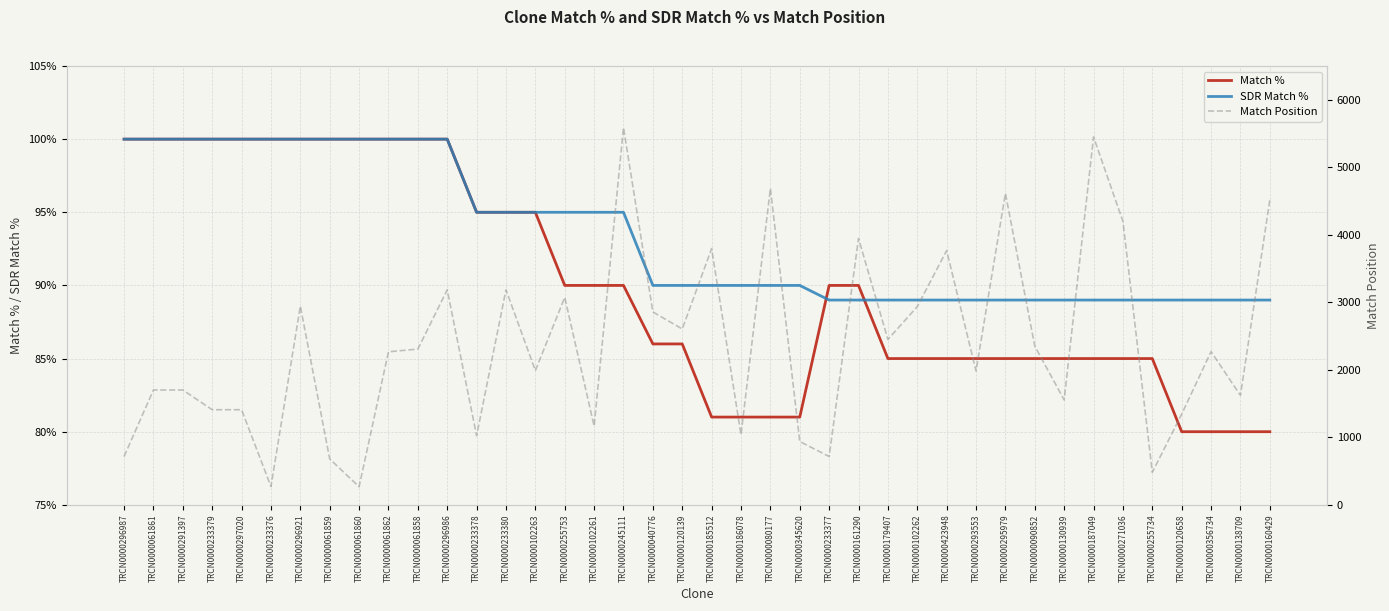

Which series has the largest total across all categories?

Match Position